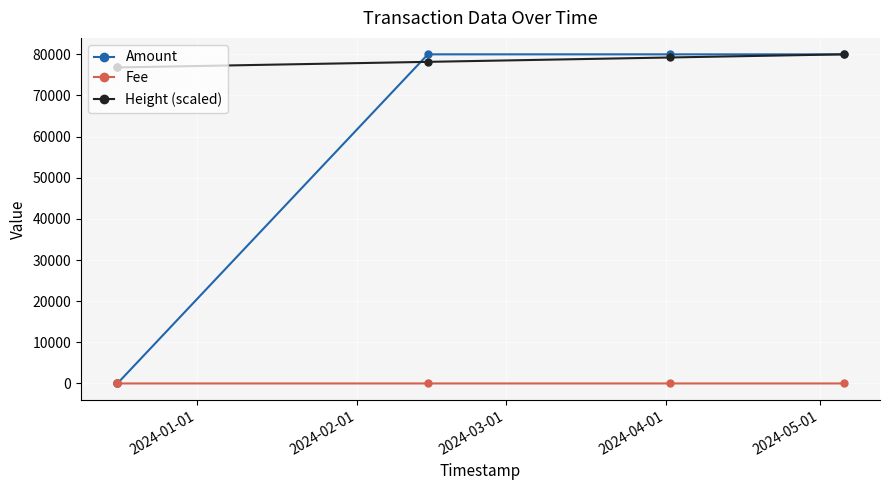

True or false: Fee and Height (scaled) intersect in this chart.

False